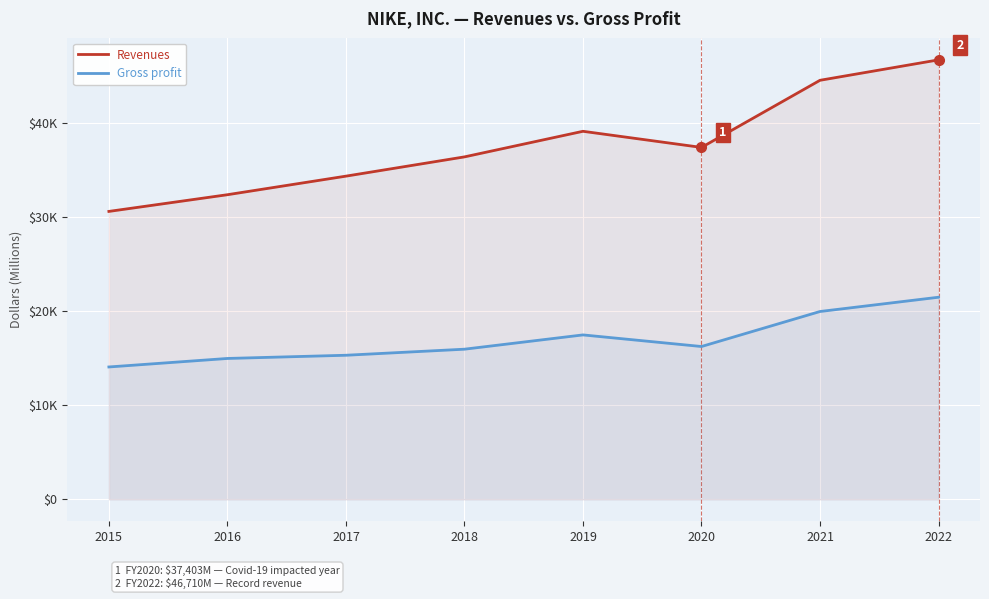

Between 2020 and 2022, which is larger?

2022